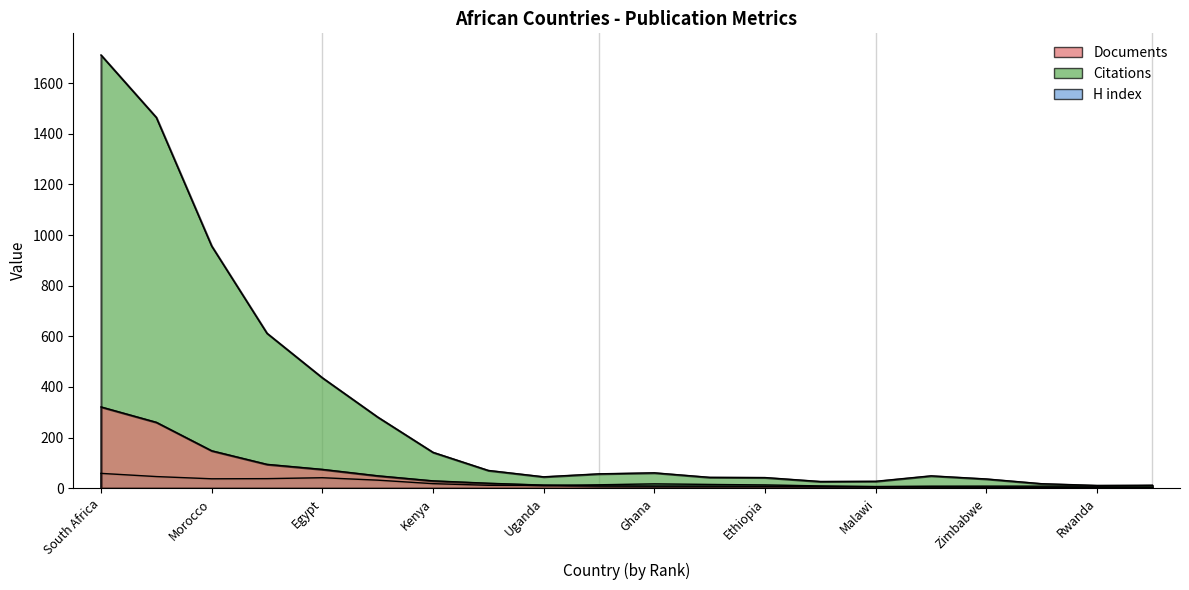

Rank the categories by Documents value from highest to lowest.

South Africa, Tunisia, Morocco, Algeria, Egypt, Nigeria, Kenya, Namibia, Uganda, Tanzania, Ghana, Sudan, Ethiopia, Senegal, Malawi, Botswana, Zimbabwe, Libya, Rwanda, Cameroon